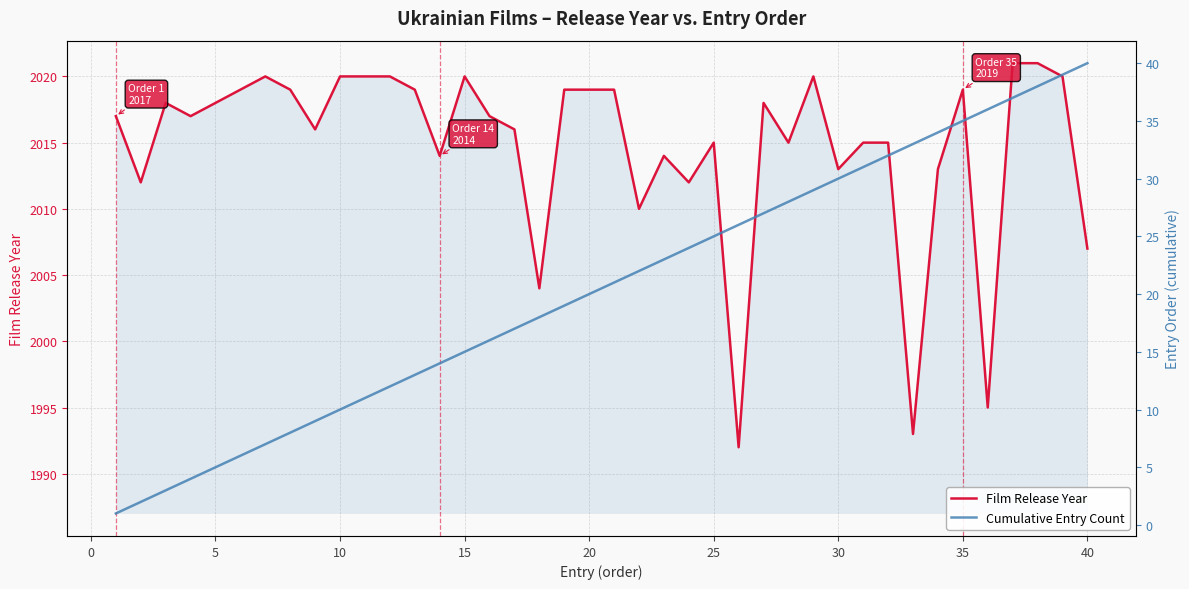

Rank the series by their average value, from highest to lowest.

Film Release Year, Cumulative Entry Count